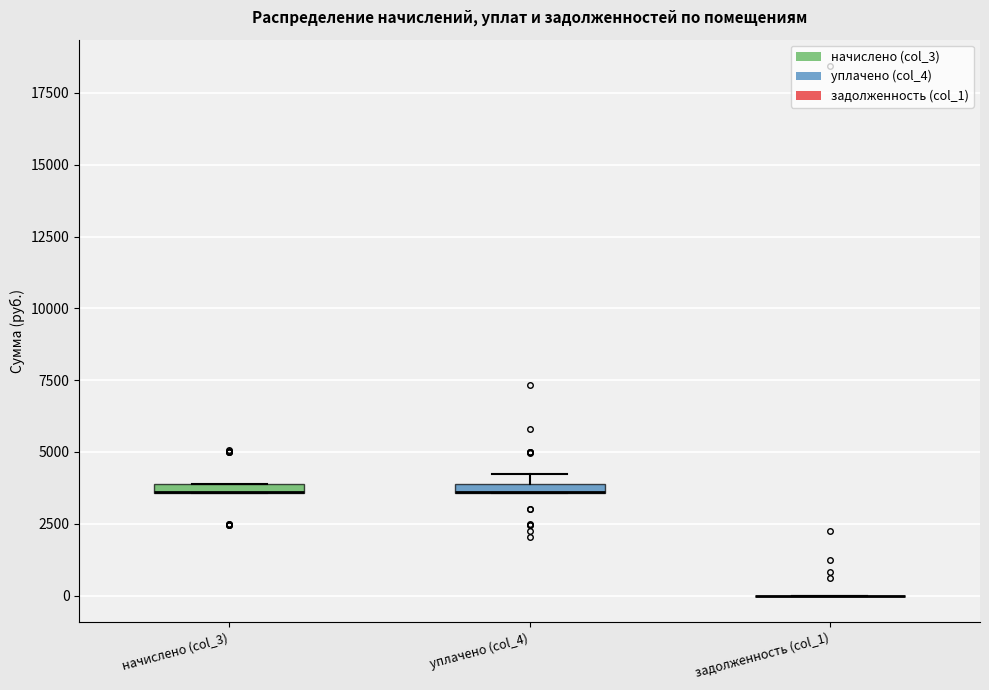

Where is the upper edge of the box for уплачено (col_4) on the y-axis? The values are not printed on the chart, so give them approximately, as read against the axis.

4000